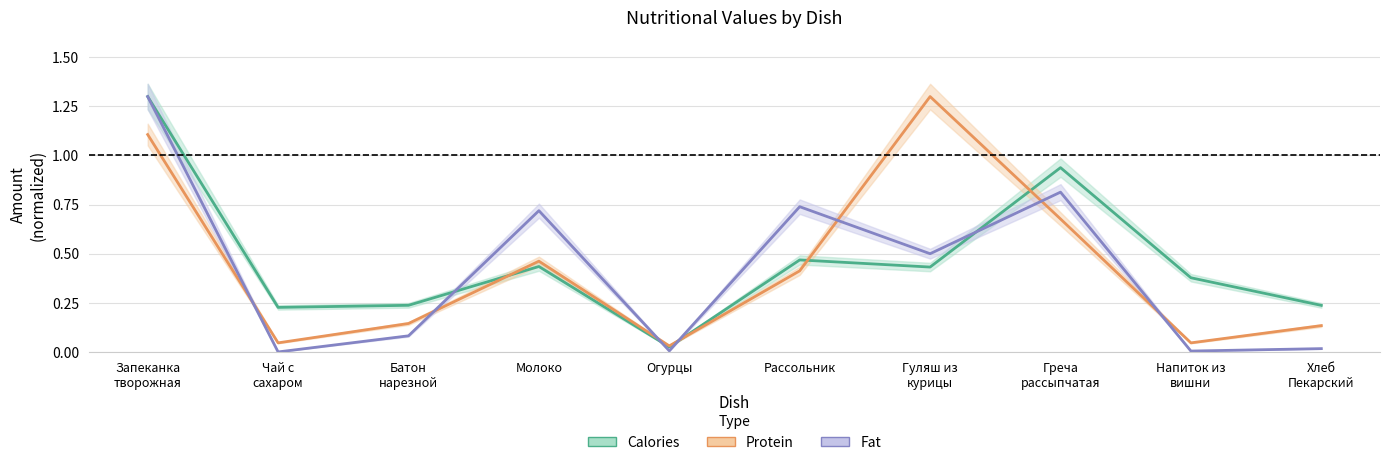

Which has a higher value, Огурцы or Греча
рассыпчатая?

Греча
рассыпчатая